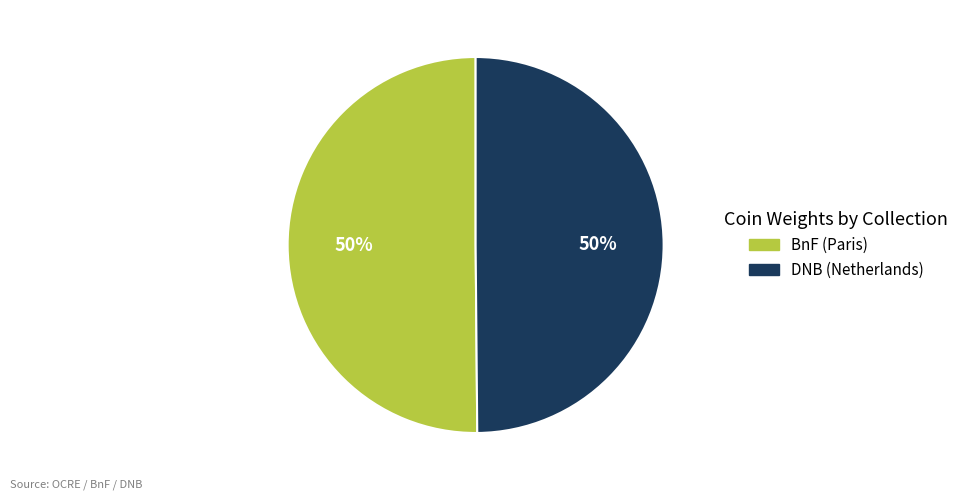

To the nearest percent, what is the average slice percentage?

50%